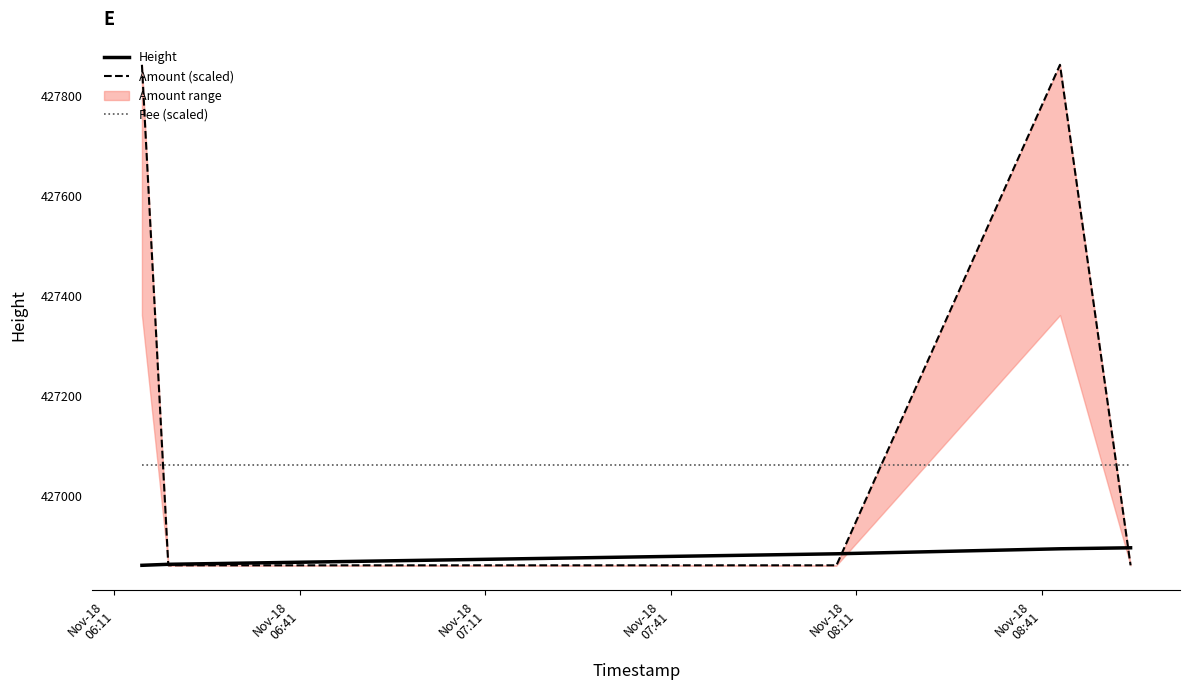

What value does the Amount (scaled) series have at Nov-18
06:11?

427862